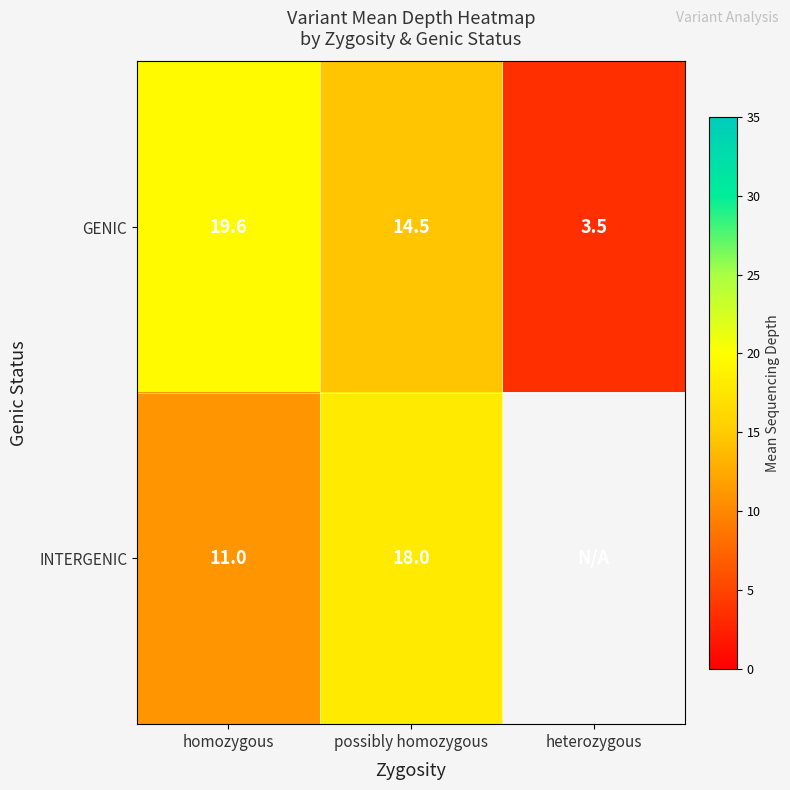

The value of INTERGENIC at homozygous is 4.0. True or false?

False